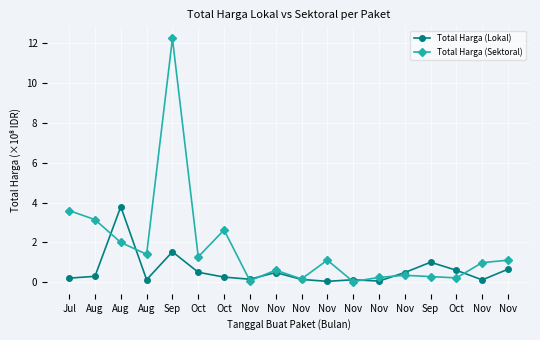

What are all the series names shown in the legend?

Total Harga (Lokal), Total Harga (Sektoral)